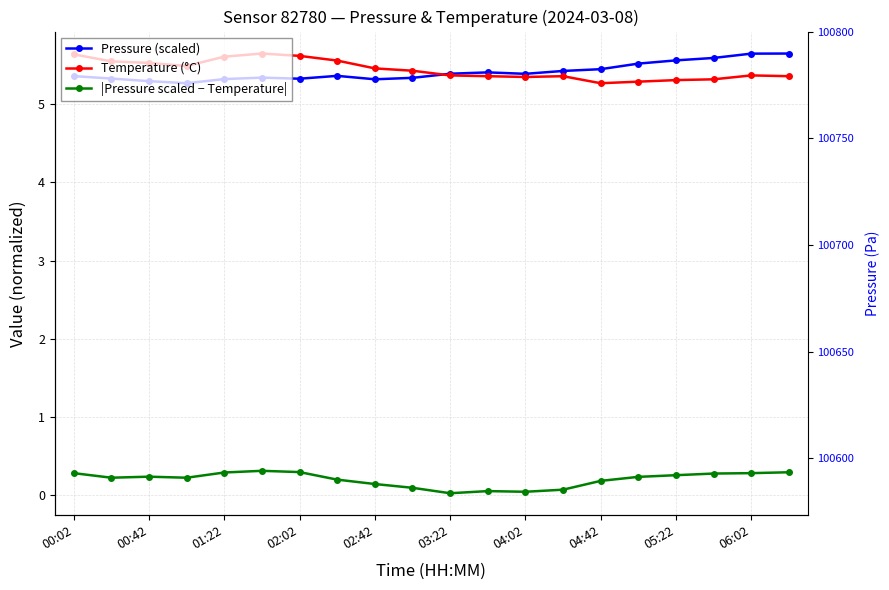

Reading right to left, extract all data points from this chart.

Pressure (scaled): 5.7	5.6	5.6	5.6	5.5	5.4	5.4	5.4	5.4	5.4	5.3	5.3	5.4	5.3	5.3	5.3	5.3	5.3	5.3	5.4
Temperature (°C): 5.4	5.4	5.3	5.3	5.3	5.3	5.4	5.3	5.4	5.4	5.4	5.5	5.6	5.6	5.7	5.6	5.5	5.5	5.5	5.6
|Pressure scaled − Temperature|: 0.3	0.3	0.3	0.3	0.2	0.2	0.1	0.0	0.0	0.0	0.1	0.1	0.2	0.3	0.3	0.3	0.2	0.2	0.2	0.3